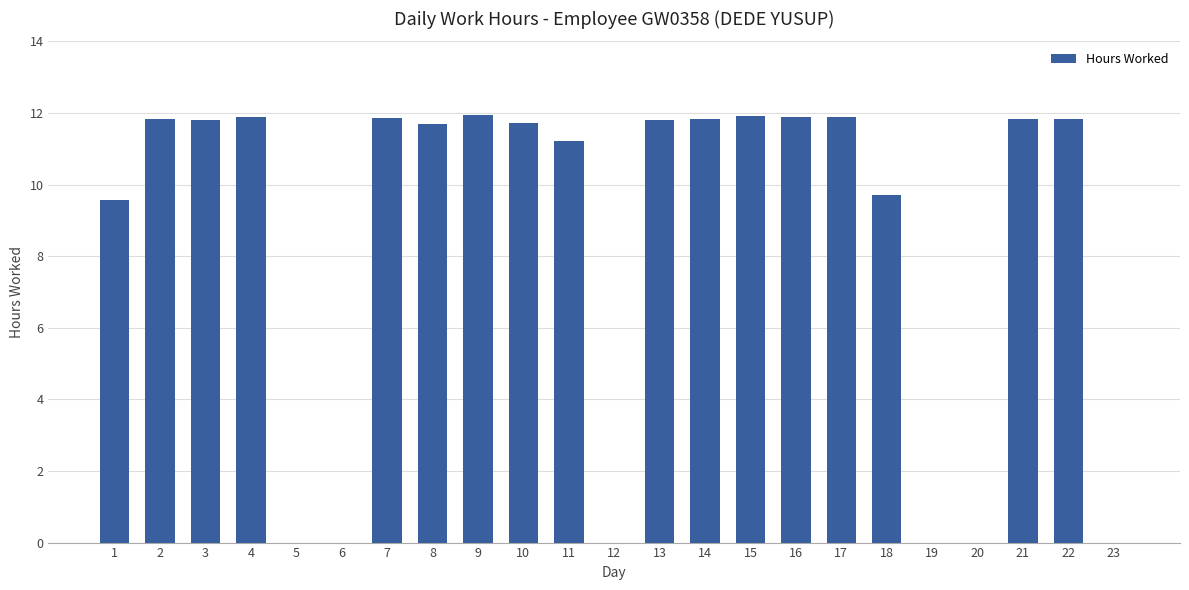

Are the bars horizontal?

No